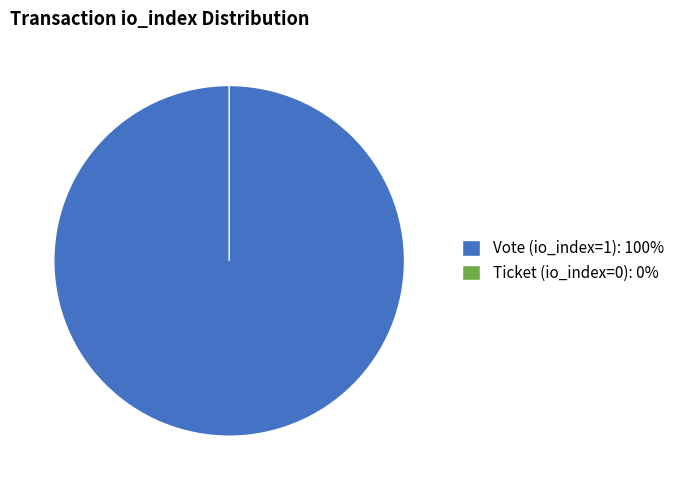

To the nearest percent, what is the difference between the Ticket (io_index=0) and Vote (io_index=1) slice percentages?

100%